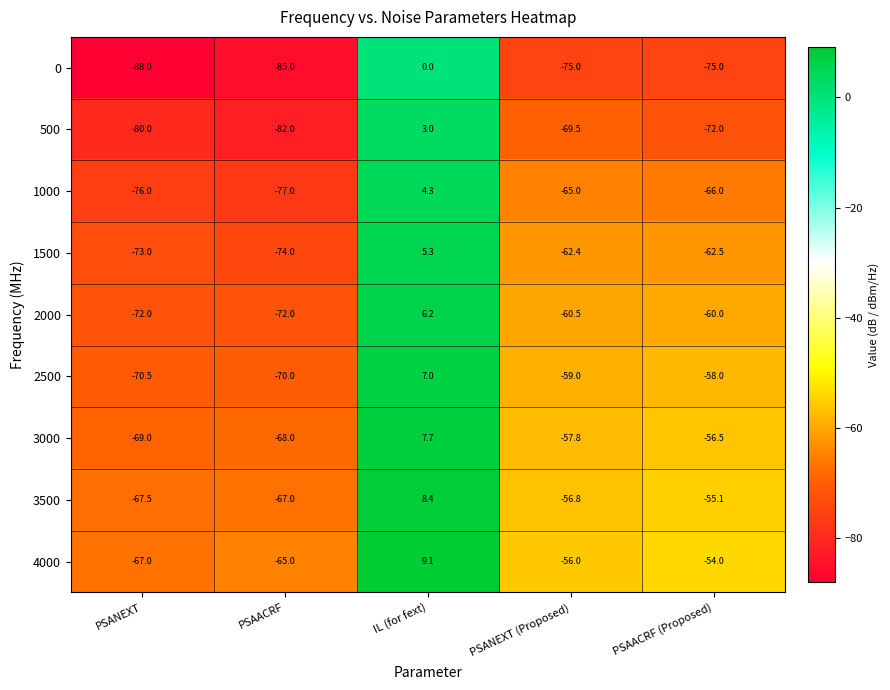

Which series has the largest range (max minus min)?

0